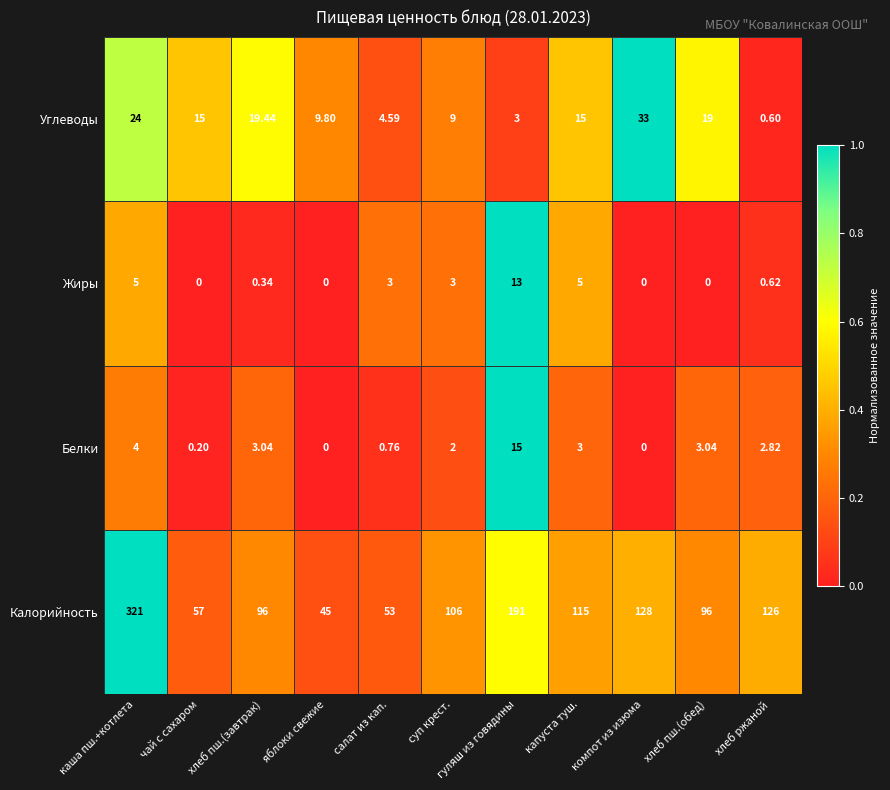

Which series has the largest total across all categories?

Калорийность